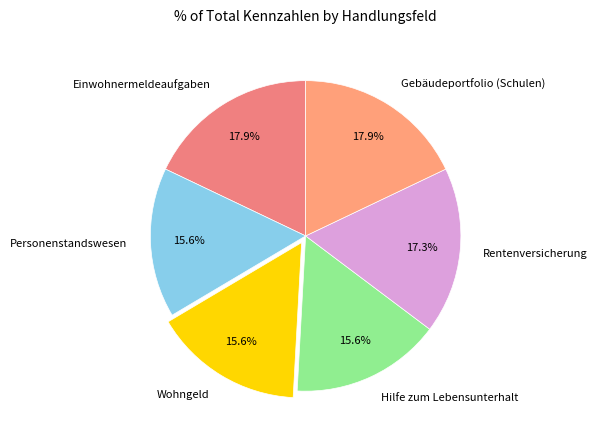

Does Gebäudeportfolio (Schulen) account for over 50% of the chart?

No